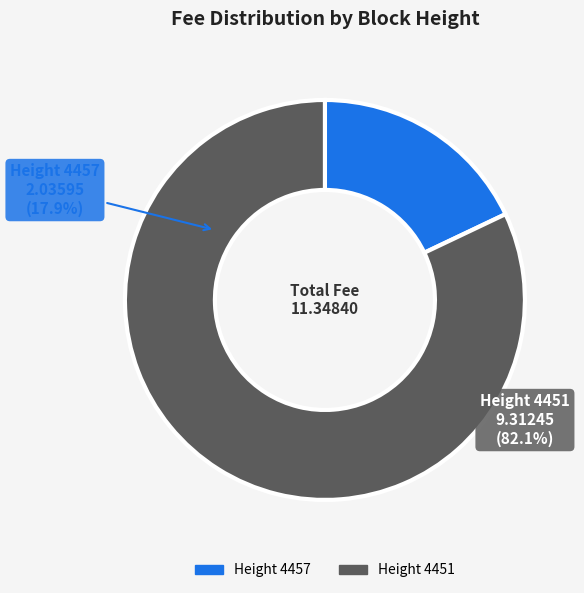

What percentage is the 4451 slice, to the nearest percent?

82%